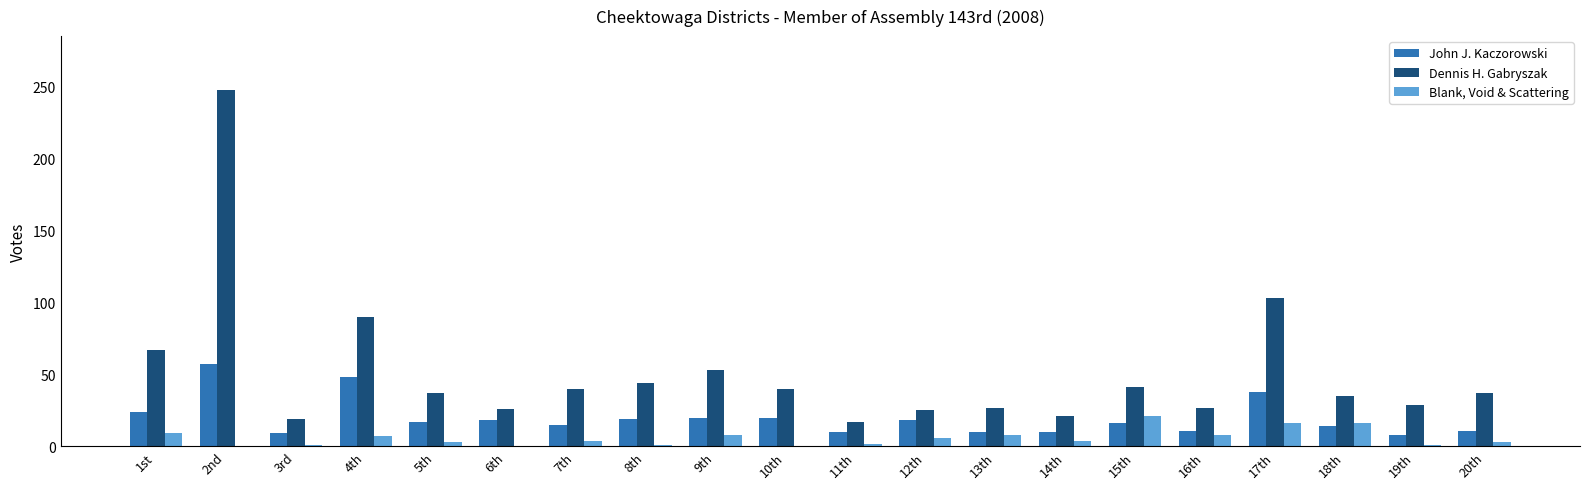

What is the total value across all series at 6th?

44